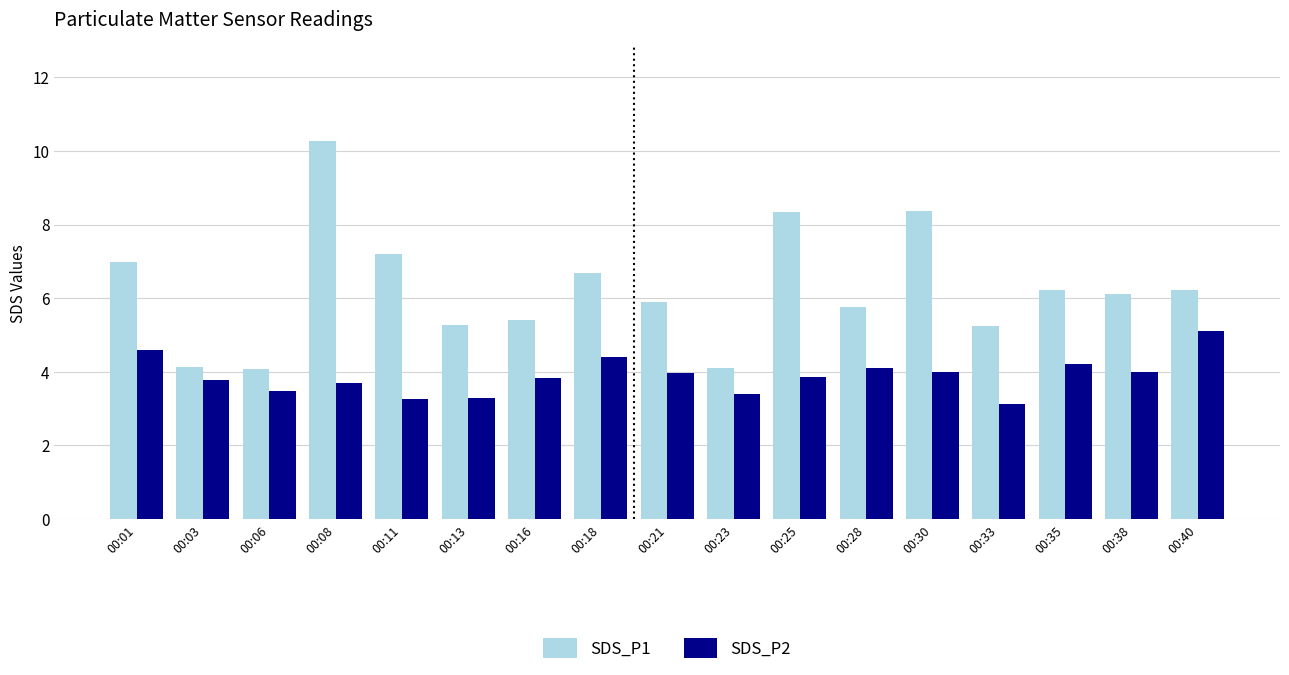

What are all the series names shown in the legend?

SDS_P1, SDS_P2